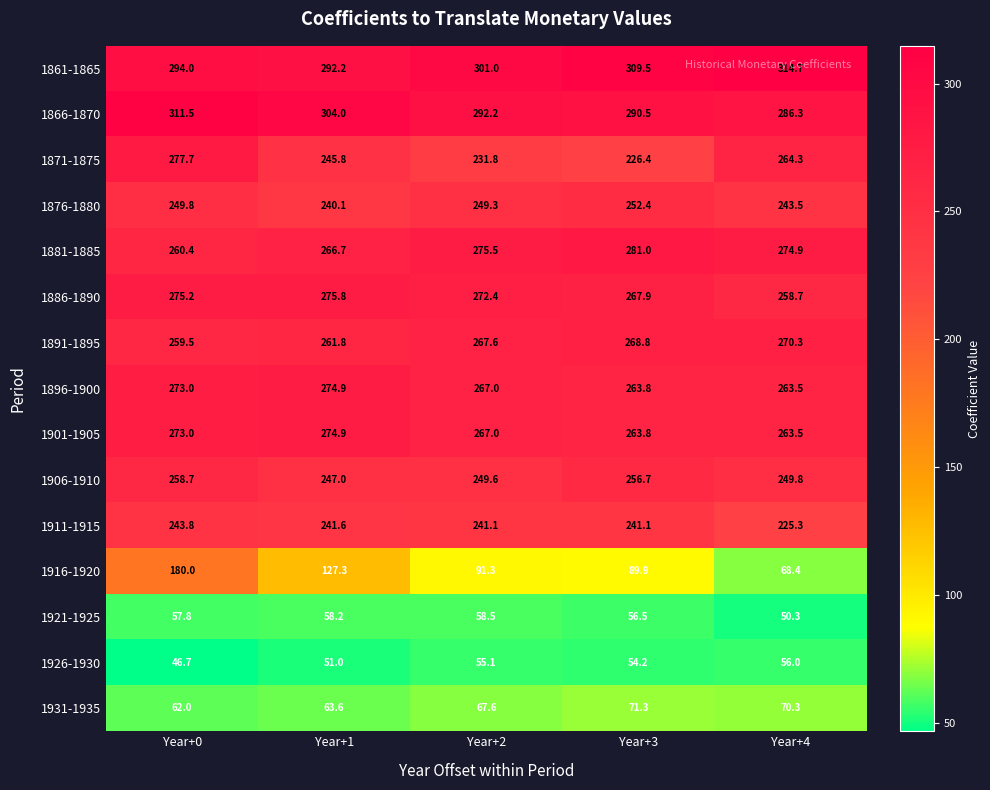

The value of 1931-1935 at Year+3 is 71.3. True or false?

True